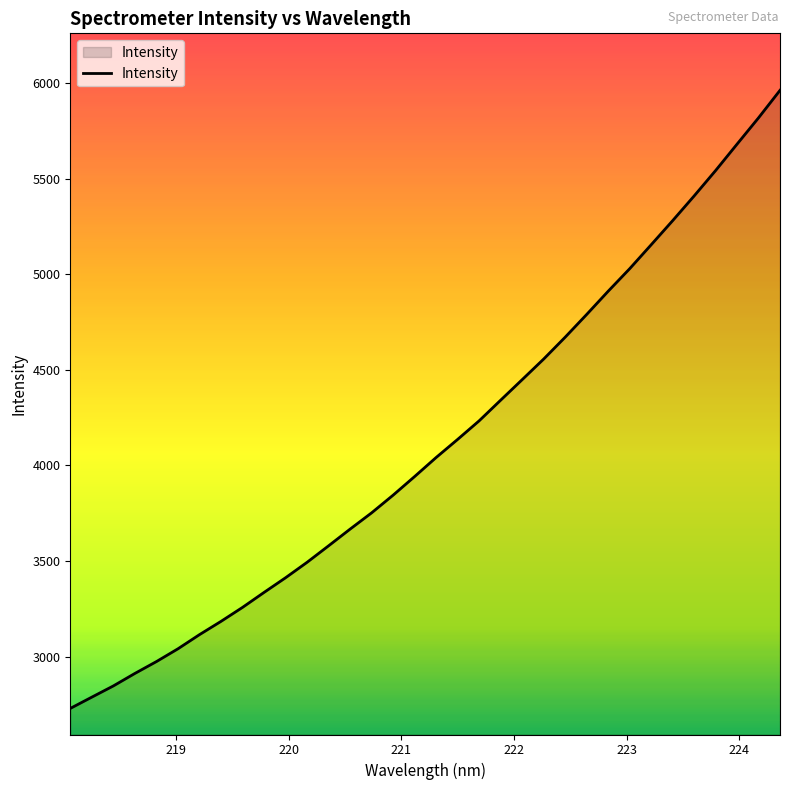

What is the greatest value displayed?

5962.2